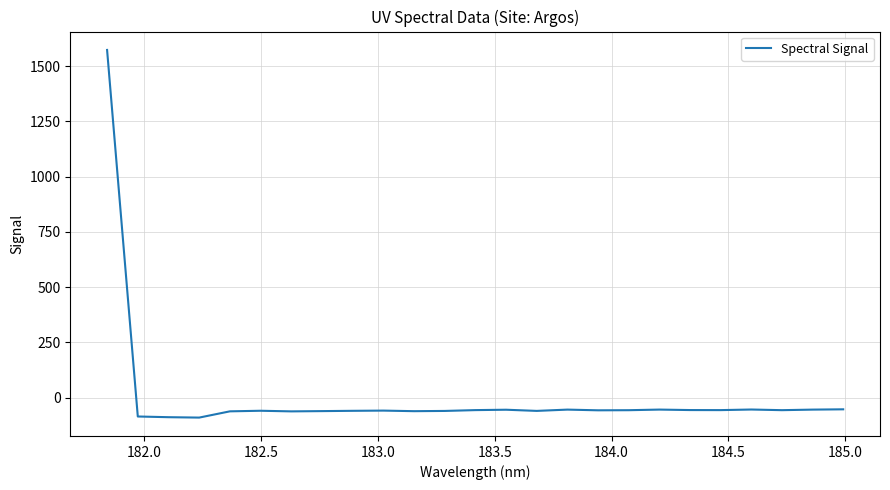

How many lines are shown in the chart?

1